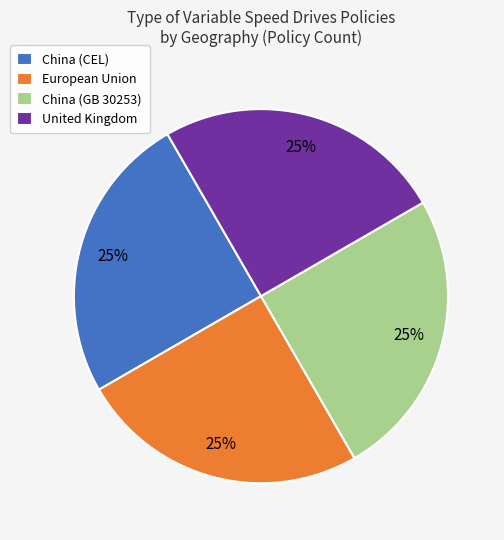

Is there a majority slice in this chart?

No